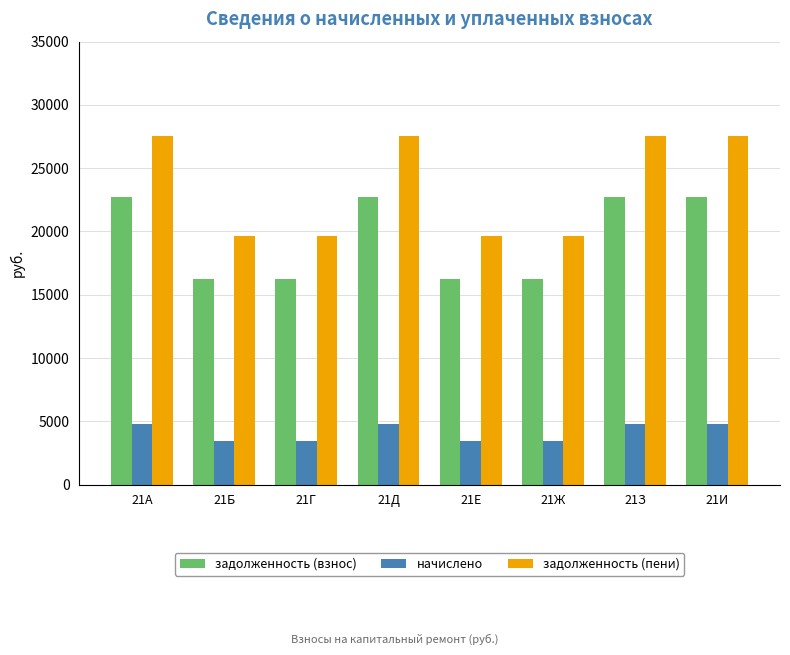

Reading right to left, extract all data points from this chart.

задолженность (взнос): 21И=22738.8	21З=22738.8	21Ж=16242.0	21Е=16242.0	21Д=22738.8	21Г=16242.0	21Б=16242.0	21А=22738.8
начислено: 21И=4762.8	21З=4762.8	21Ж=3402.0	21Е=3402.0	21Д=4762.8	21Г=3402.0	21Б=3402.0	21А=4762.8
задолженность (пени): 21И=27501.6	21З=27501.6	21Ж=19644.0	21Е=19644.0	21Д=27501.6	21Г=19644.0	21Б=19644.0	21А=27501.6